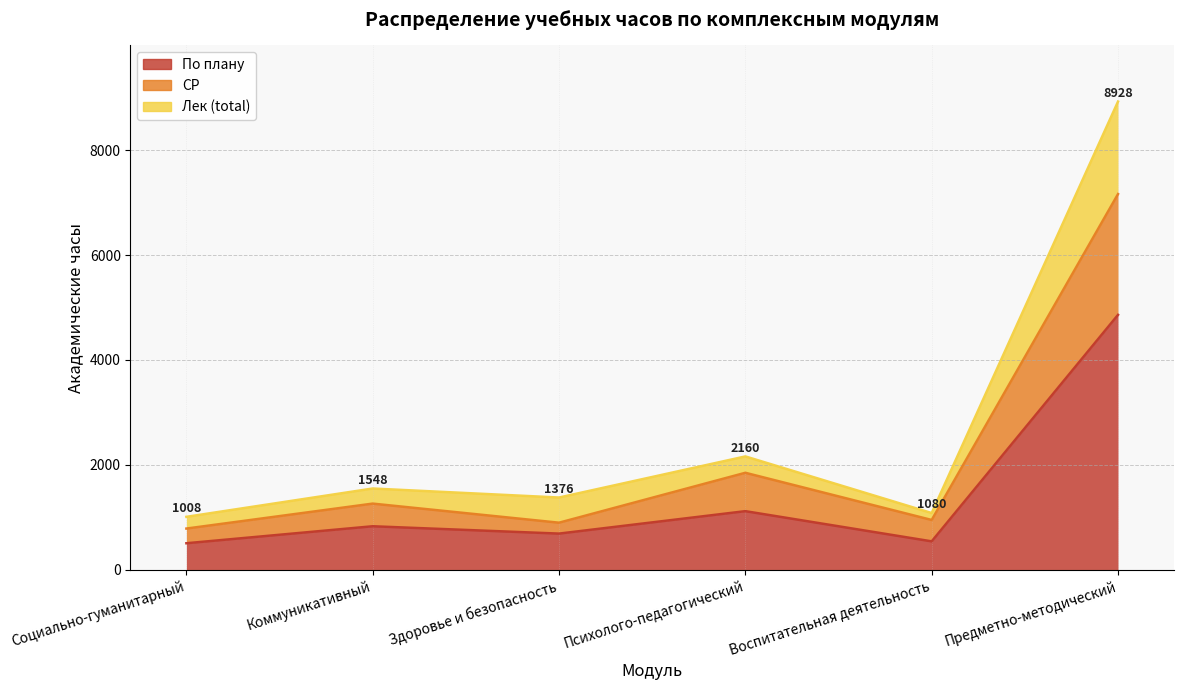

What is the average value of the Лек (total) series?

2683